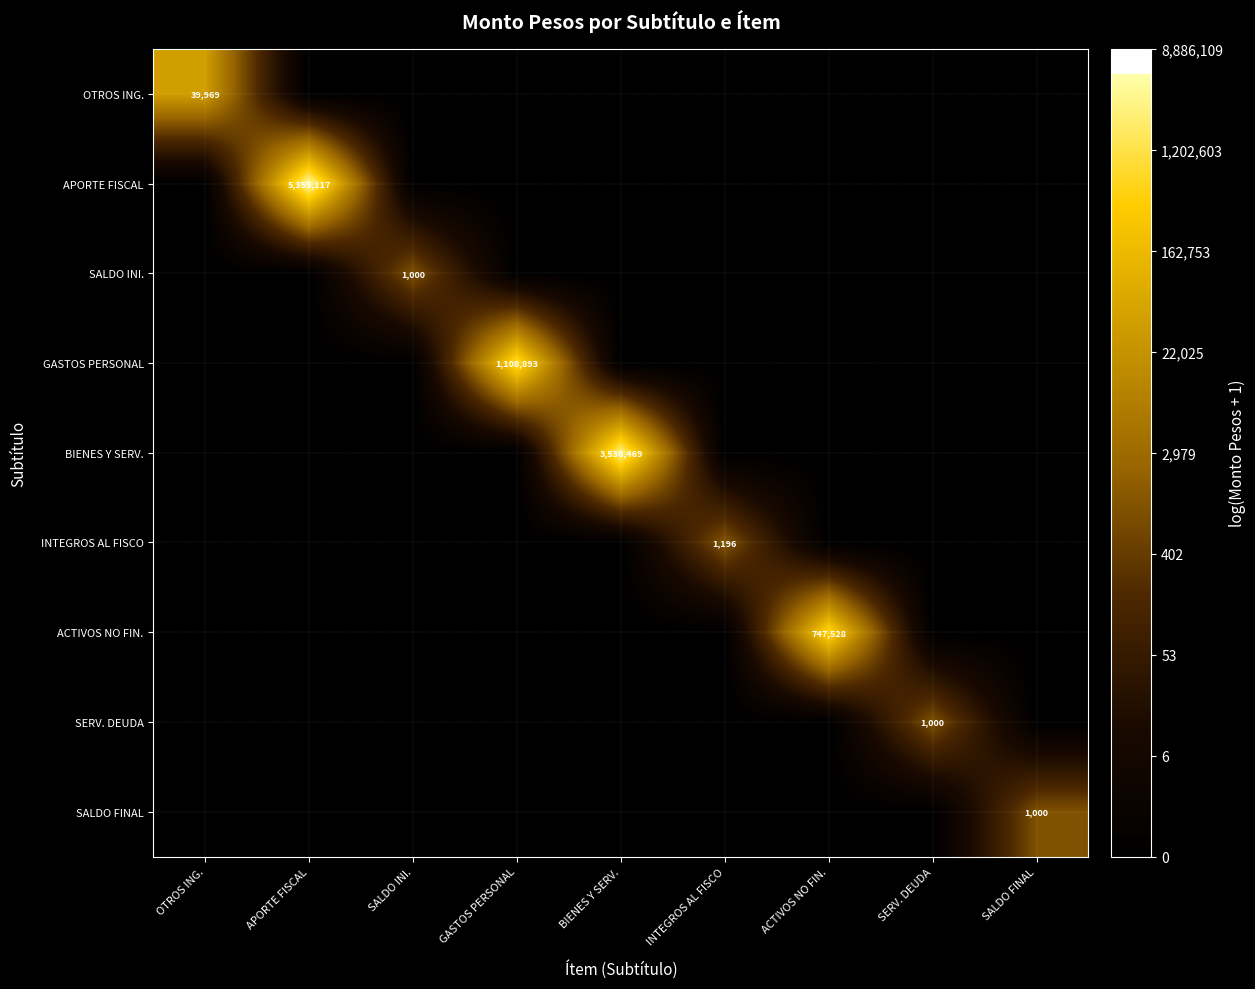

Is it true that OTROS ING. equals 60056 at OTROS ING.?

False